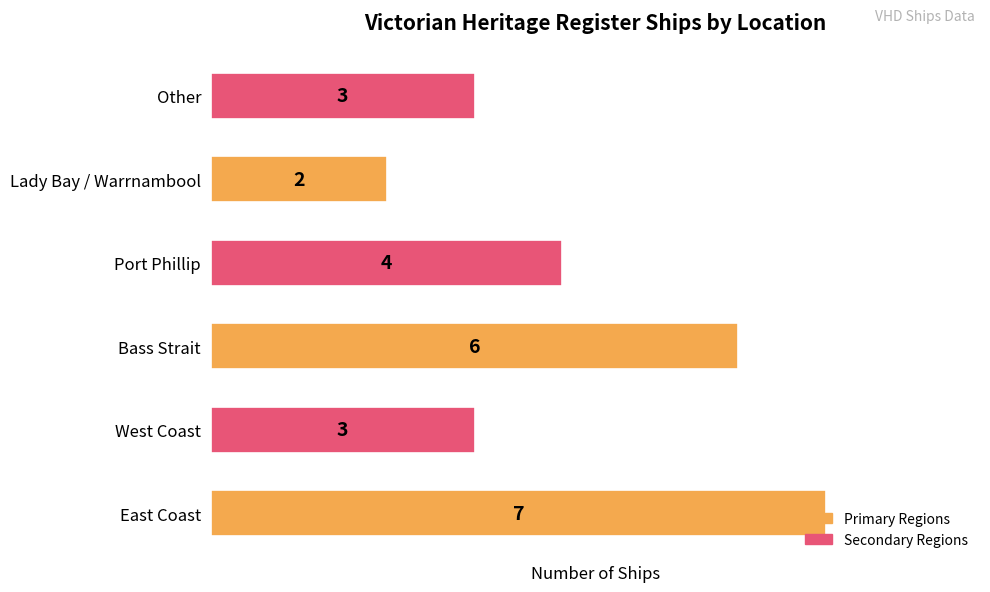

How many categories are shown in the chart?

6